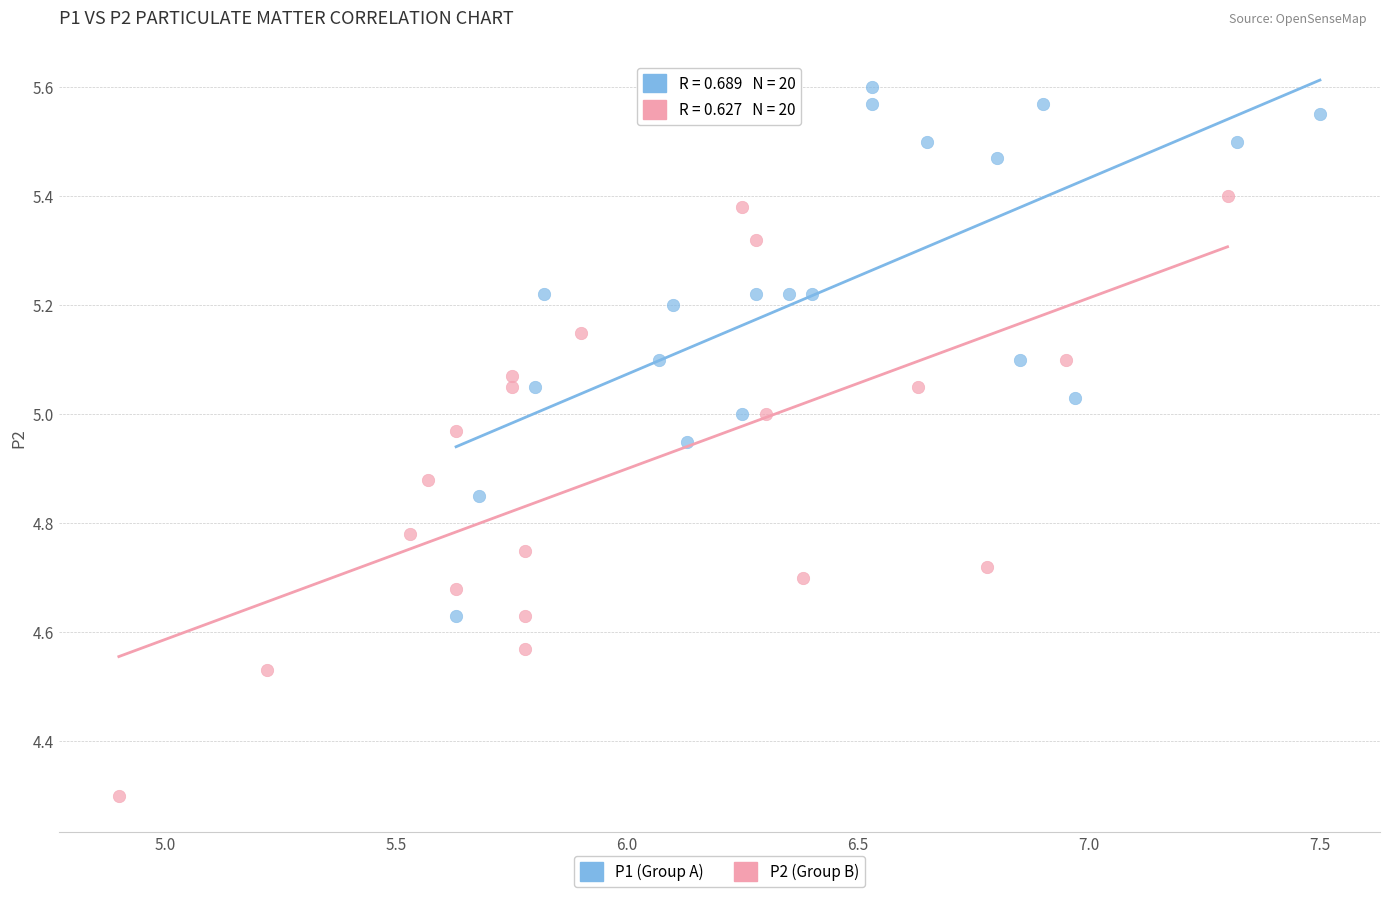

Which series has the widest spread of Y values?

P2 (Group B)